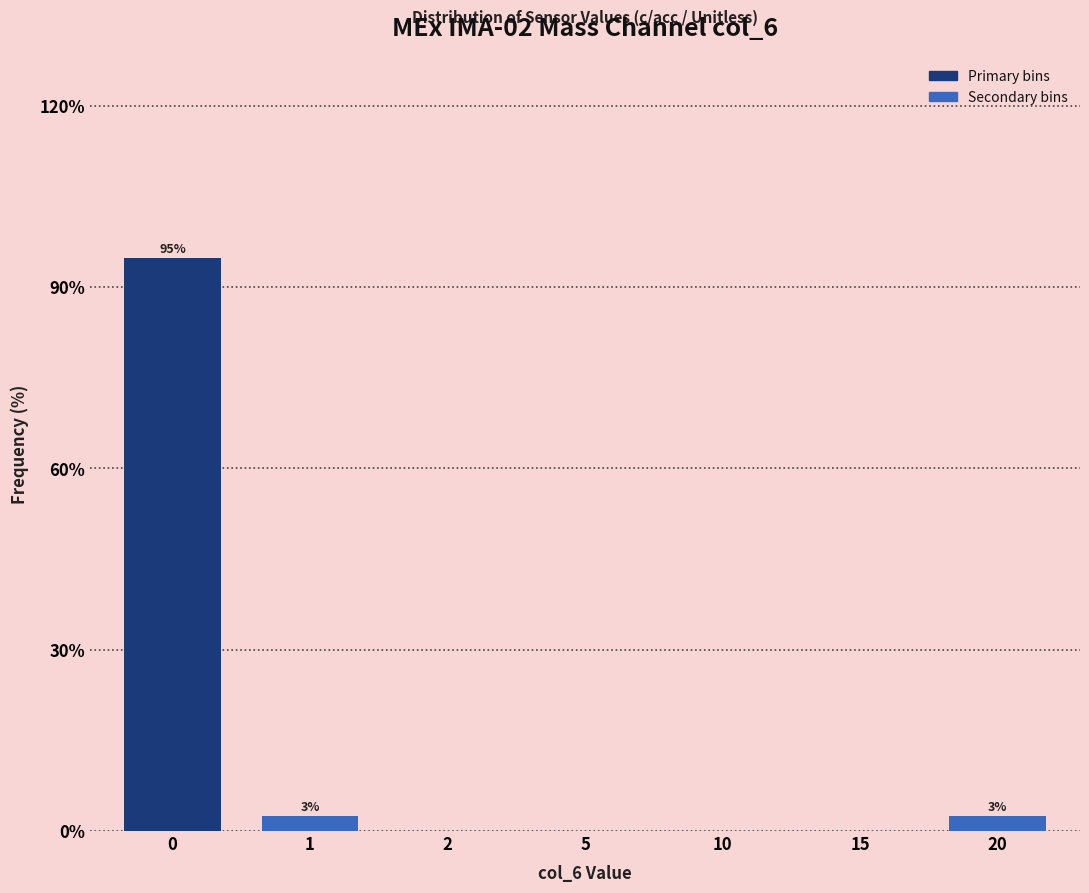

Reading left to right, transcribe all the data shown in this chart.

0=94.9	1=2.6	2=0.0	5=0.0	10=0.0	15=0.0	20=2.6